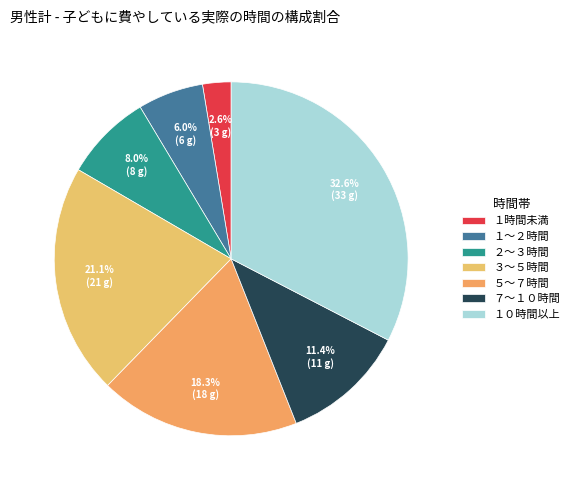

Approximately how many times larger is the value at ２～３時間 compared to １～２時間?

1.3